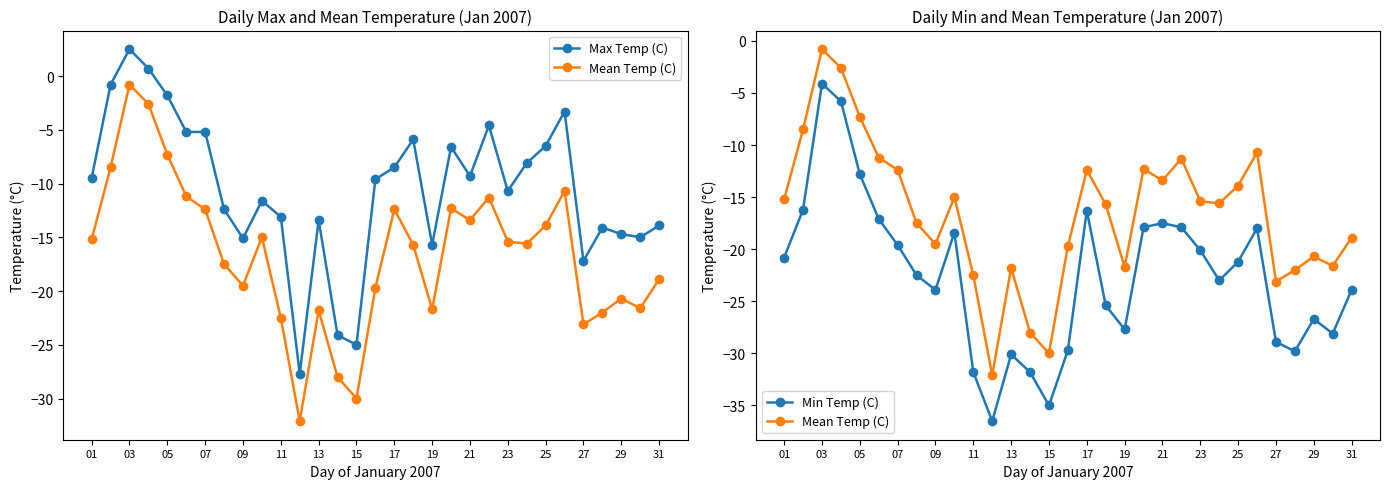

What is the sum of all Mean Temp (C) values?

-512.8